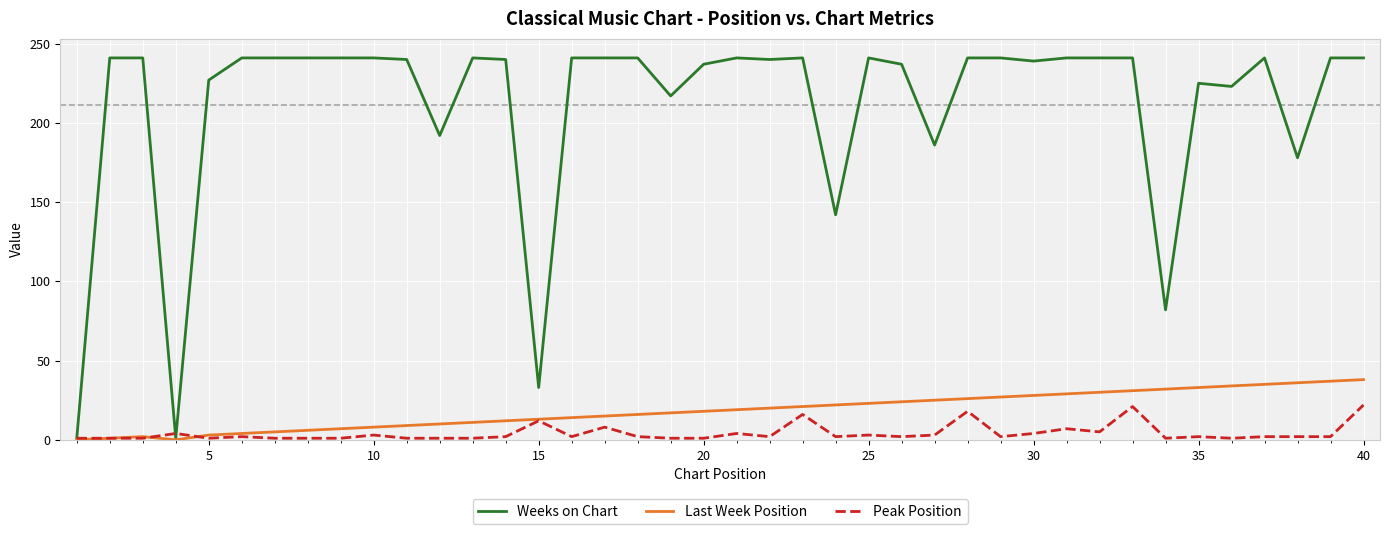

How many values in the Last Week Position series are below 19?

20